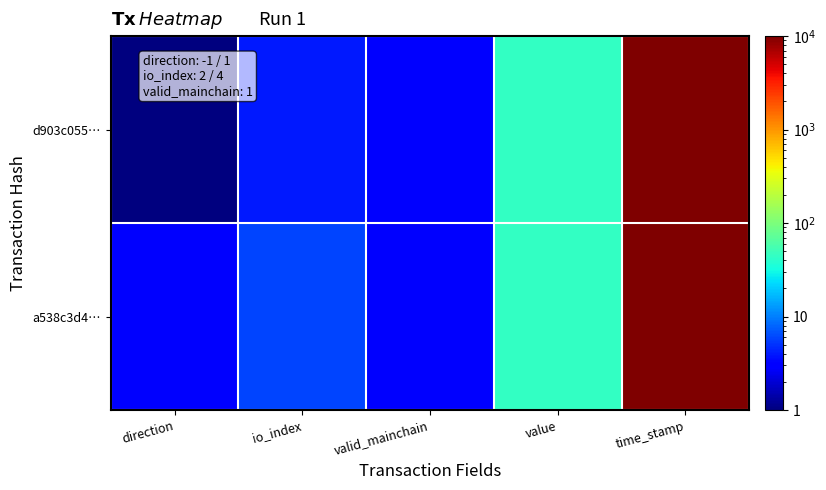

Rank the series at value from highest to lowest value.

d903c055…, a538c3d4…